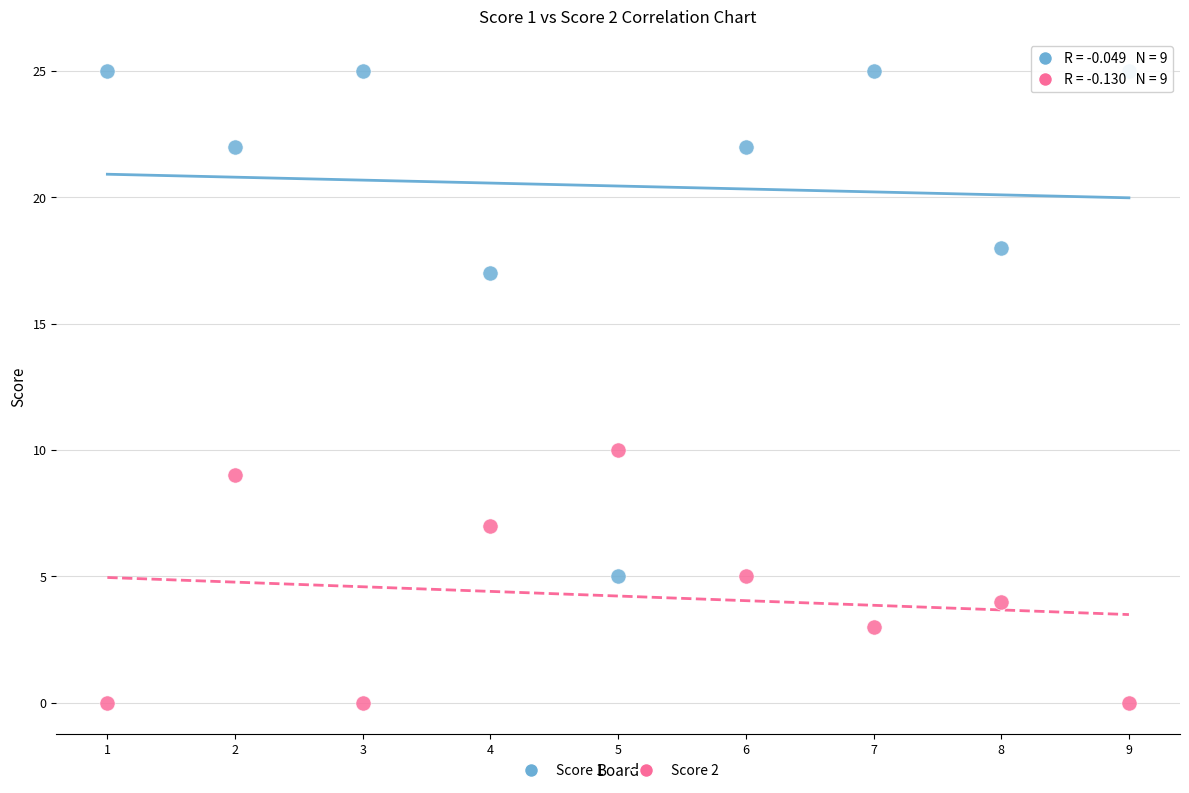

Which series has the widest spread of Y values?

Score 1